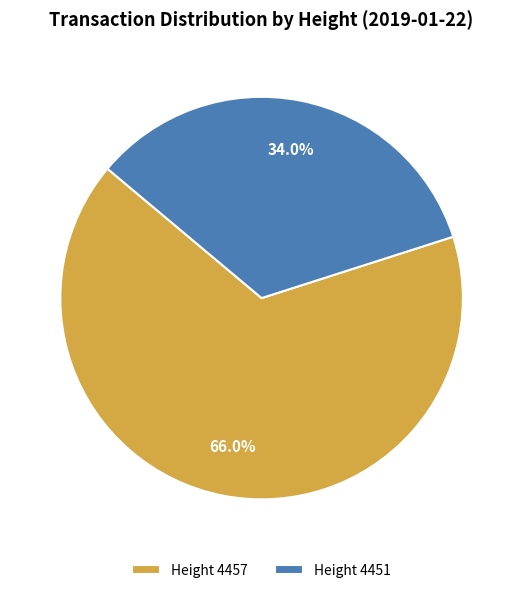

What percentage do Height 4457 and Height 4451 together represent?

100.0%